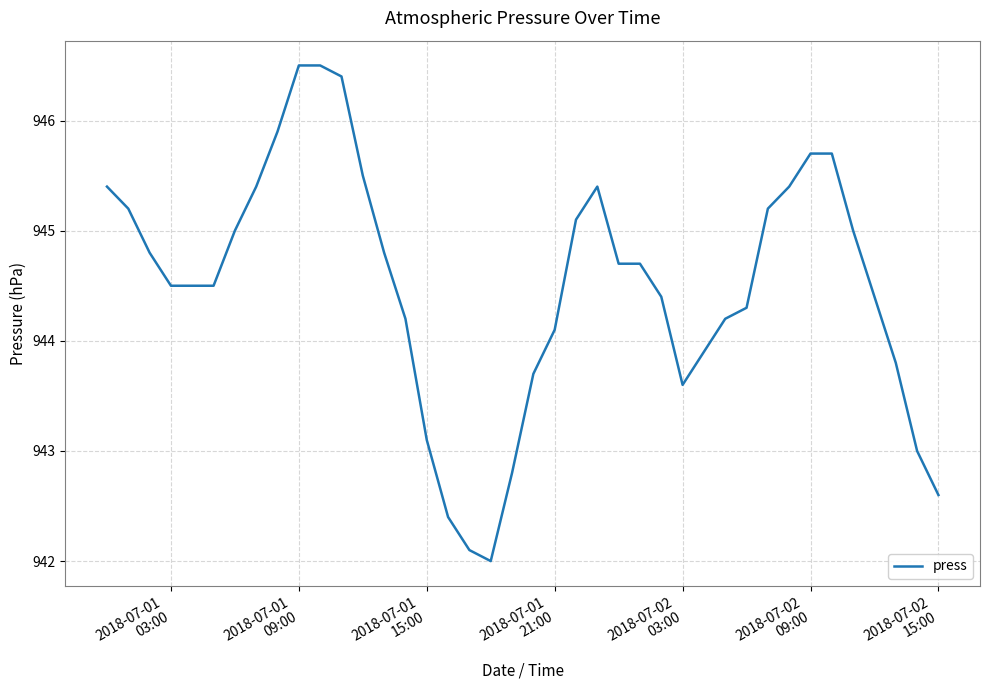

What is the difference between the maximum and minimum values?

4.5